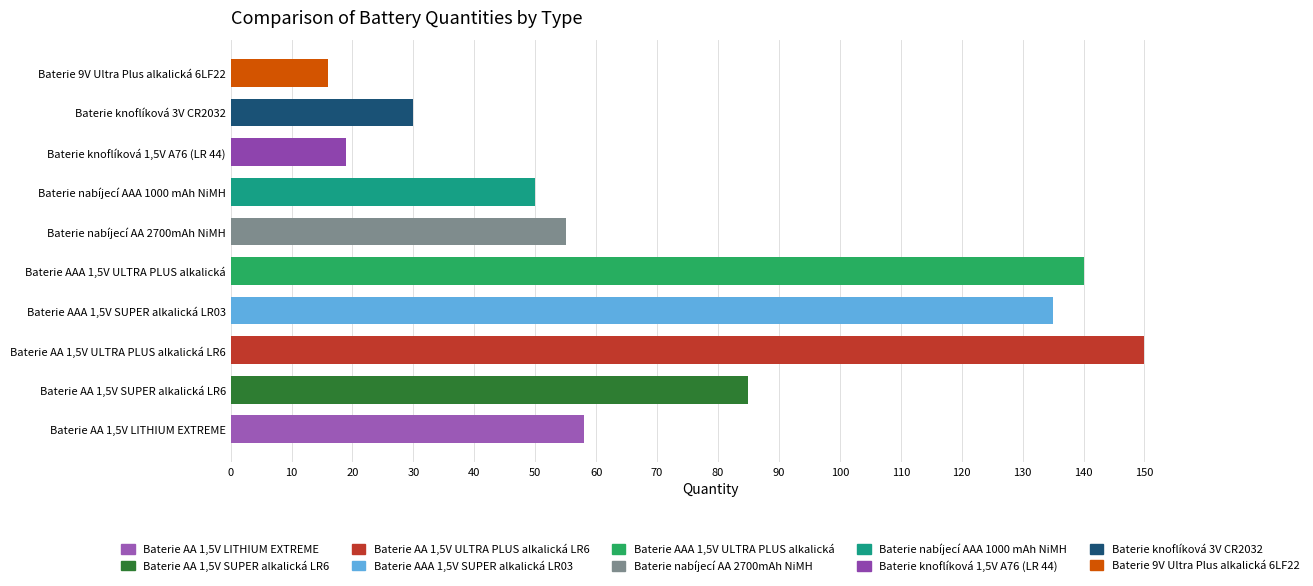

True or false: the data shows 140 at Baterie AAA 1,5V ULTRA PLUS alkalická.

True